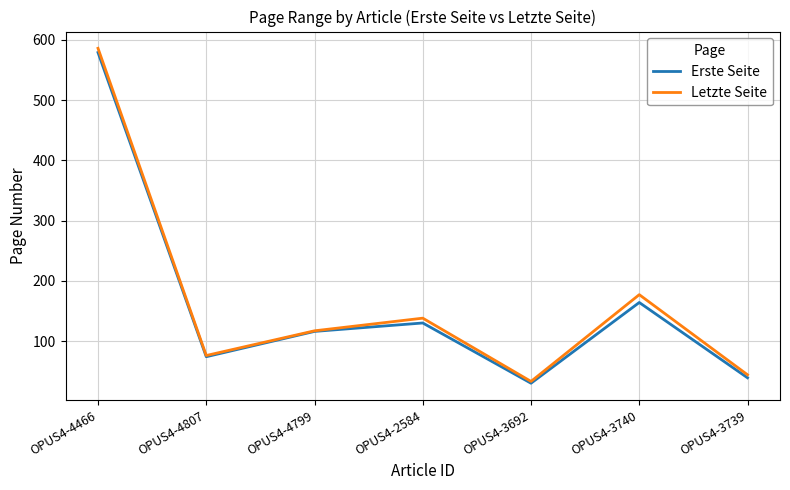

Where is Erste Seite nearest to the value 304?

OPUS4-3740